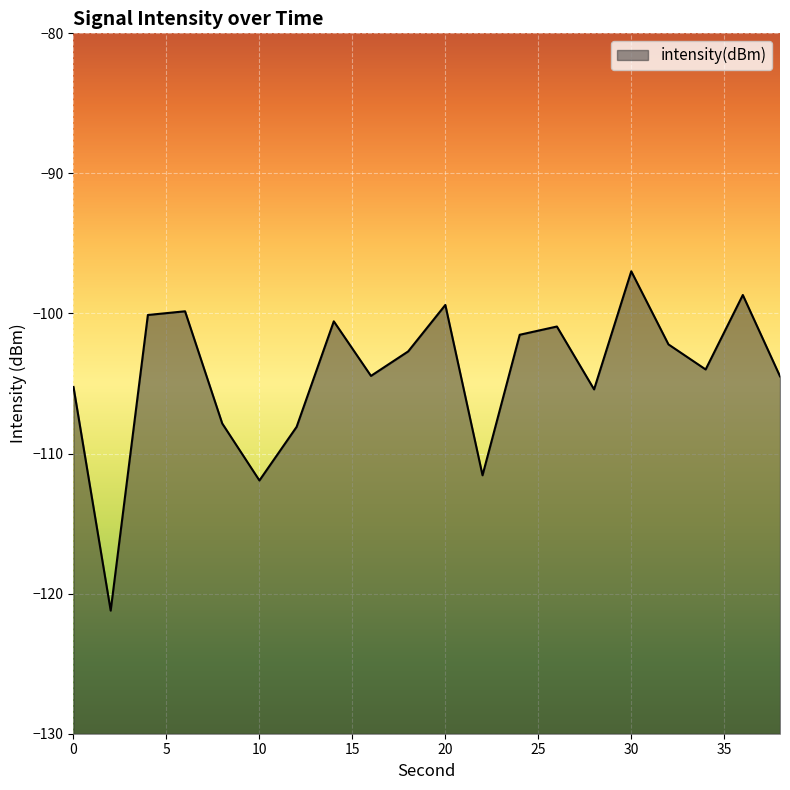

Read the value at 16.

-104.5